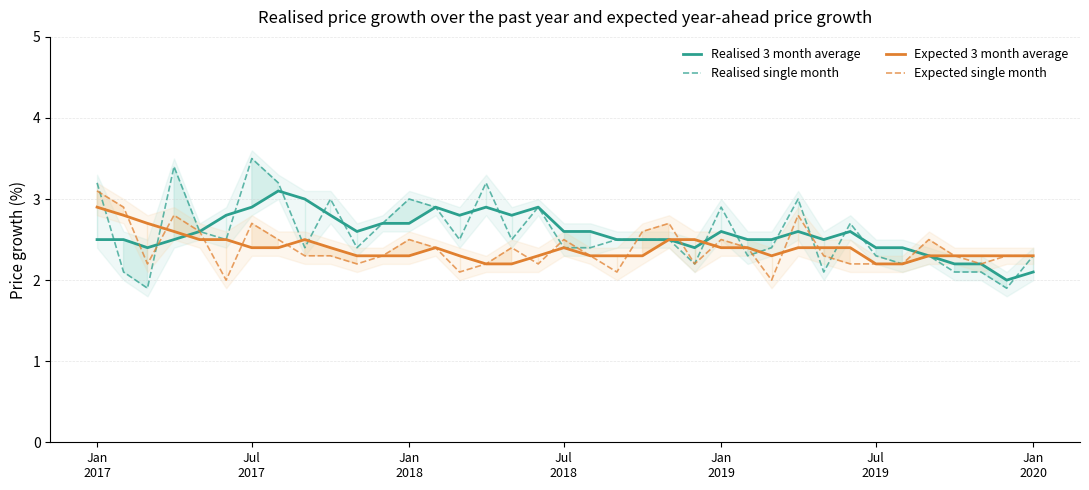

What is the highest value of the Expected 3 month average series?

2.9